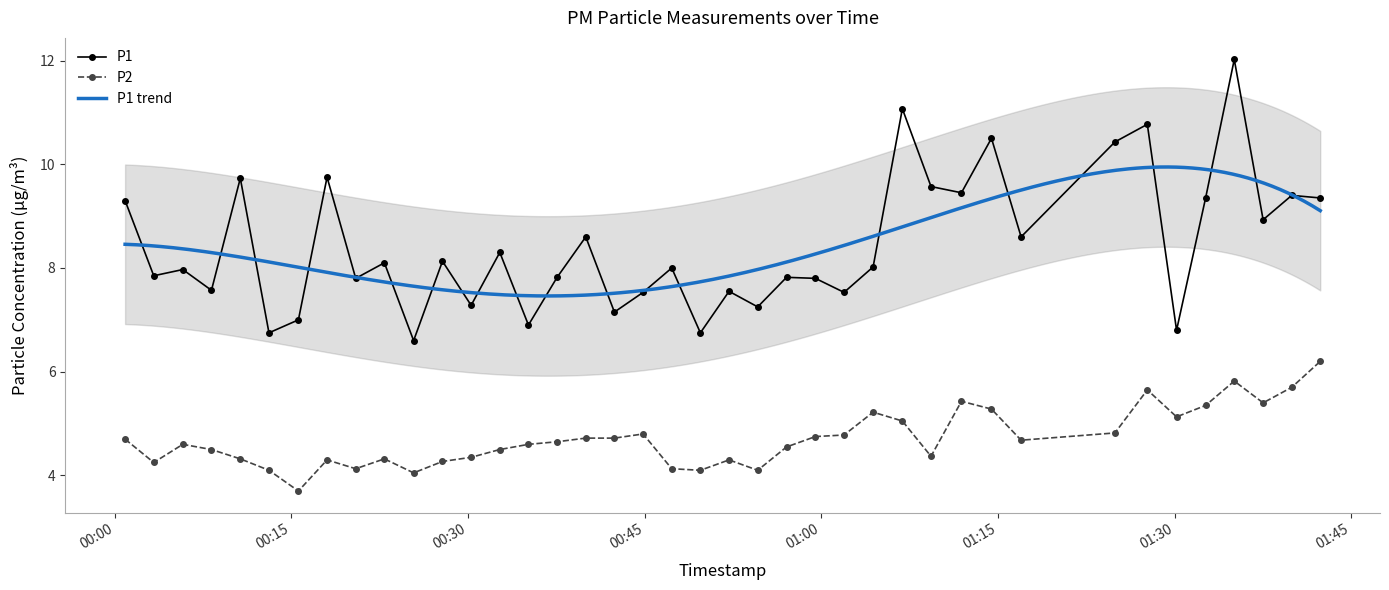

Reading left to right, what are all the values shown in this chart?

P1: 9.3	7.8	8.0	7.6	9.7	6.8	7.0	9.8	7.8	8.1	6.6	8.1	7.3	8.3	6.9	7.8	8.6	7.2	7.5	8.0	6.8	7.5	7.2	7.8	7.8	7.5	8.0	11.1	9.6	9.4	10.5	8.6	10.4	10.8	6.8	9.3	12.0	8.9	9.4	9.3
P2: 4.7	4.2	4.6	4.5	4.3	4.1	3.7	4.3	4.1	4.3	4.0	4.3	4.3	4.5	4.6	4.7	4.7	4.7	4.8	4.1	4.1	4.3	4.1	4.5	4.8	4.8	5.2	5.0	4.4	5.4	5.3	4.7	4.8	5.7	5.1	5.3	5.8	5.4	5.7	6.2